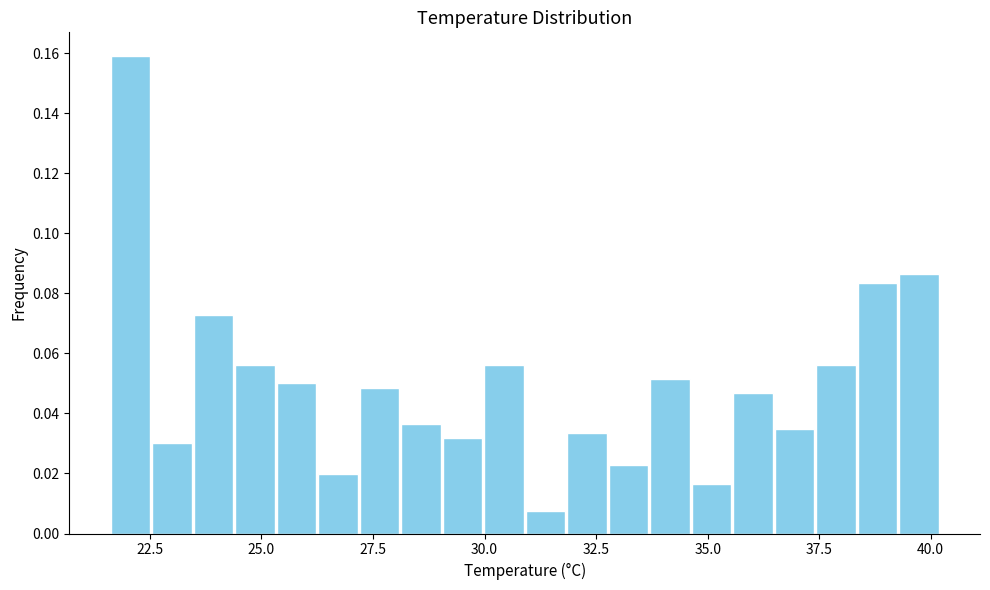

Read against the x-axis, roughly where is the centre of the tallest bar?

22.0